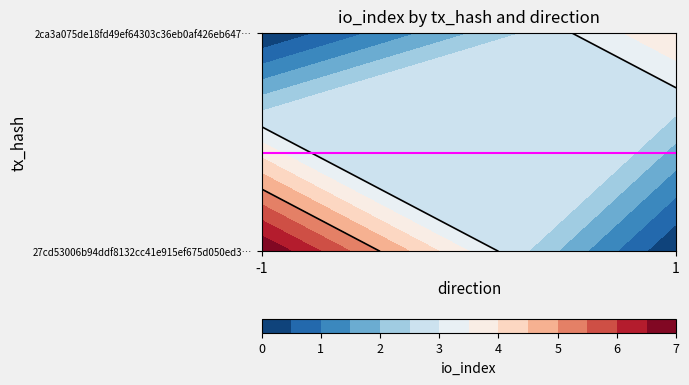

Which series has the largest total across all categories?

27cd53006b94ddf8132cc41e915ef675d050ed3